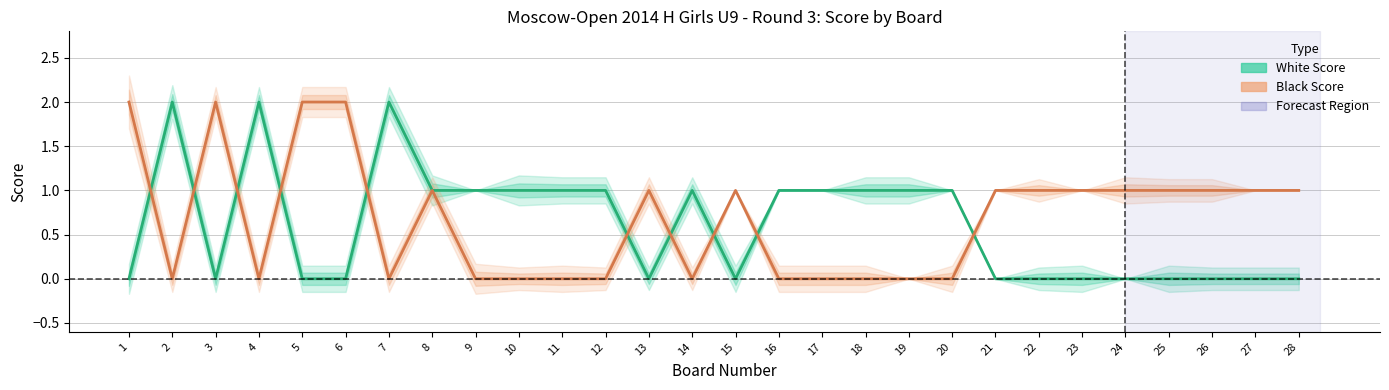

How many positive values does the Black Score series have?

15